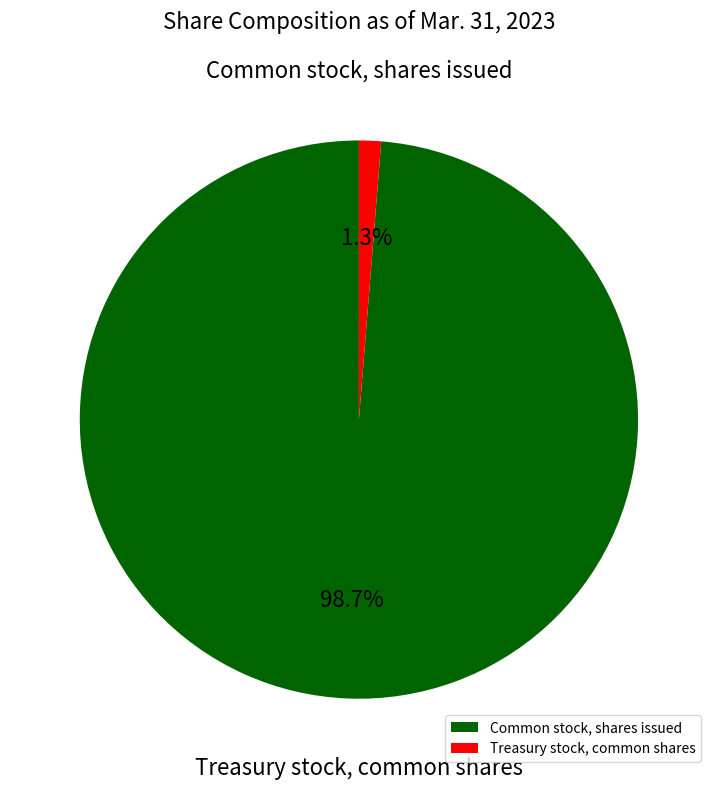

Rank the categories by value from highest to lowest.

Common stock, shares issued, Treasury stock, common shares